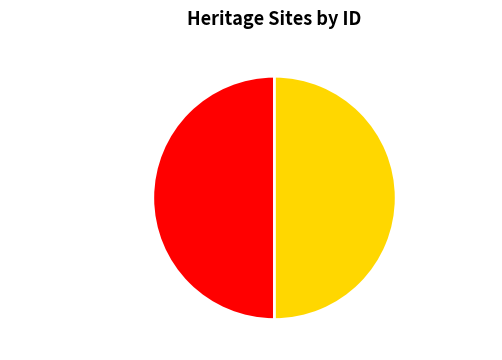

True or false: Star Hotel accounts for 50% of the total.

True